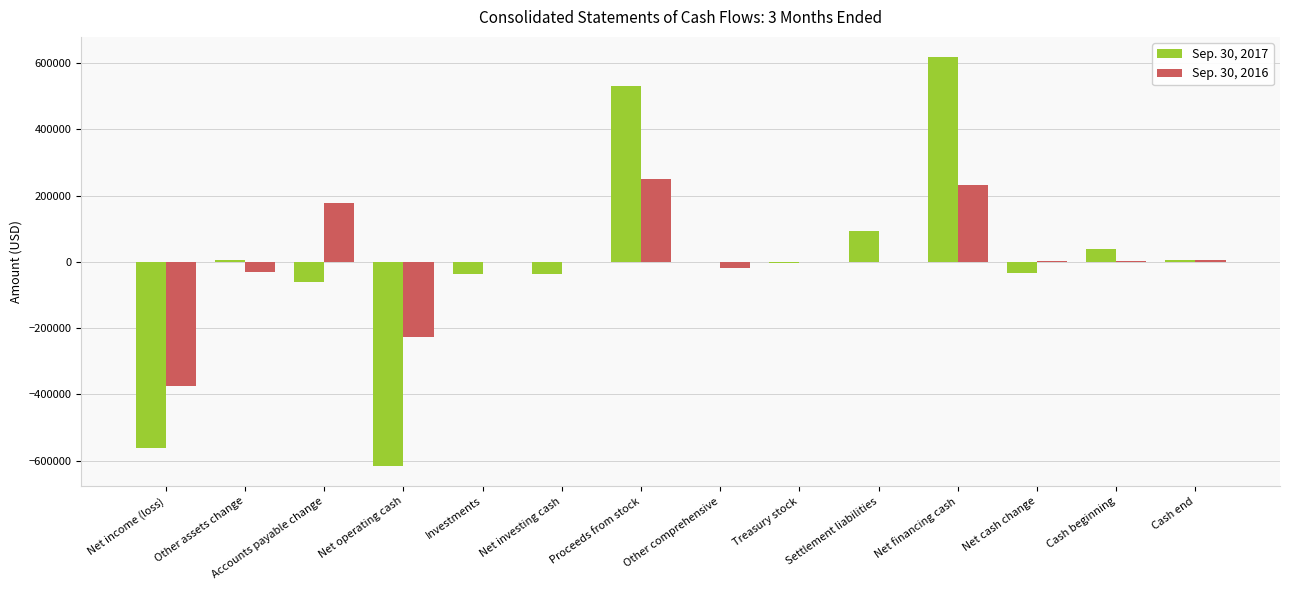

How many series are shown in this chart?

2